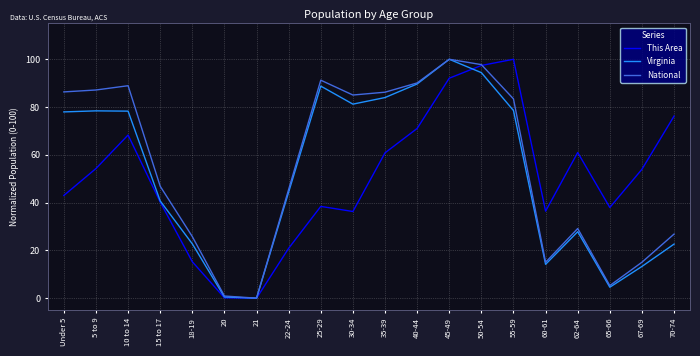

True or false: This Area has a value of 155.4 at 50-54.

False